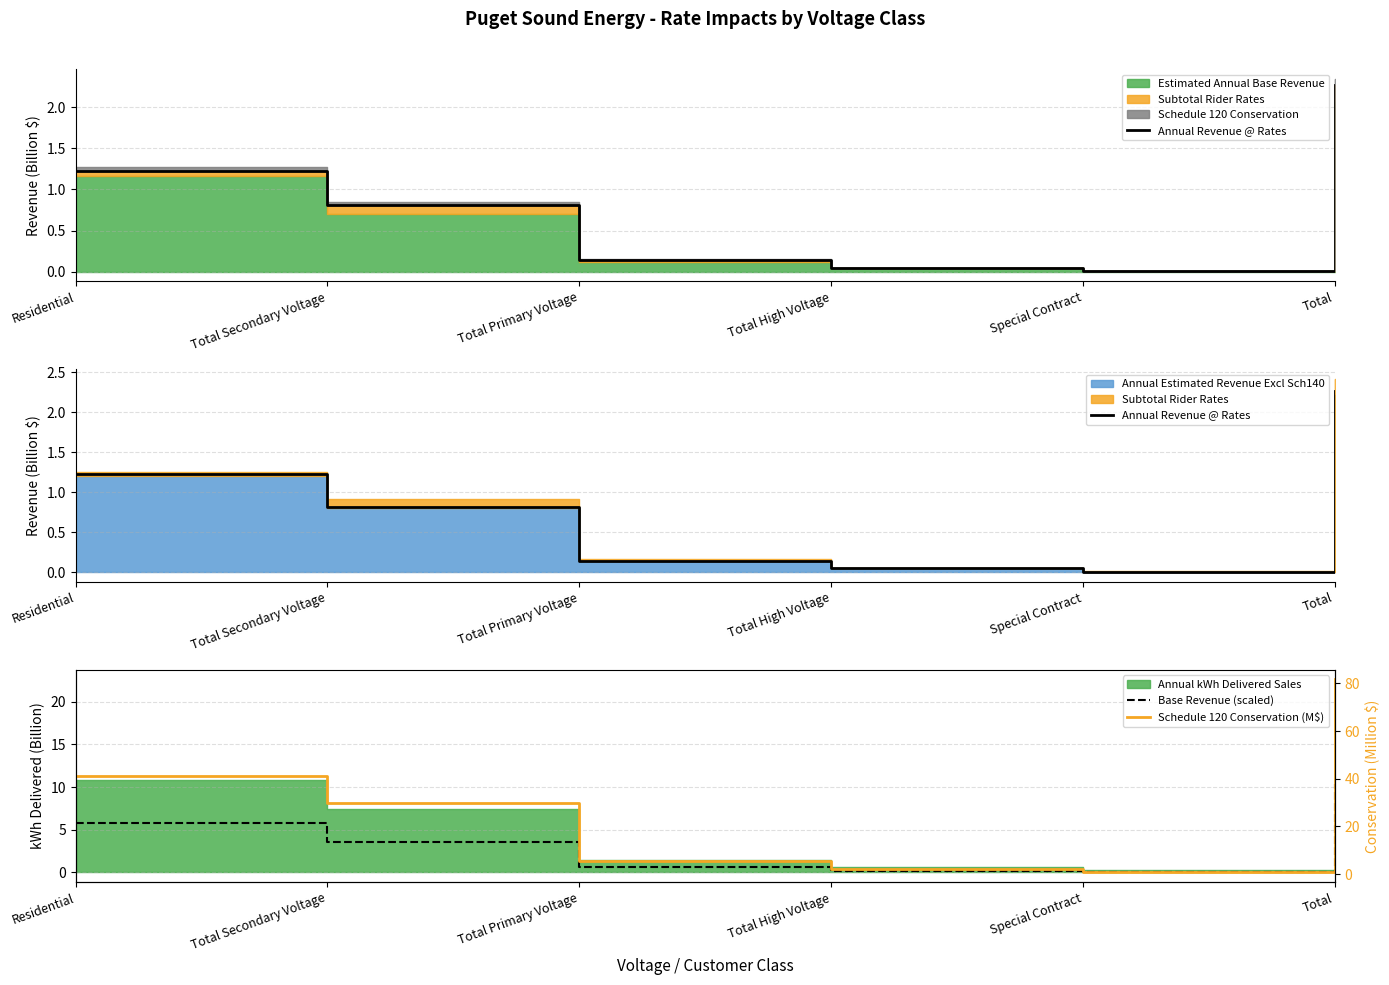

What is the spread (max minus min) of values at Total Primary Voltage?

5.3